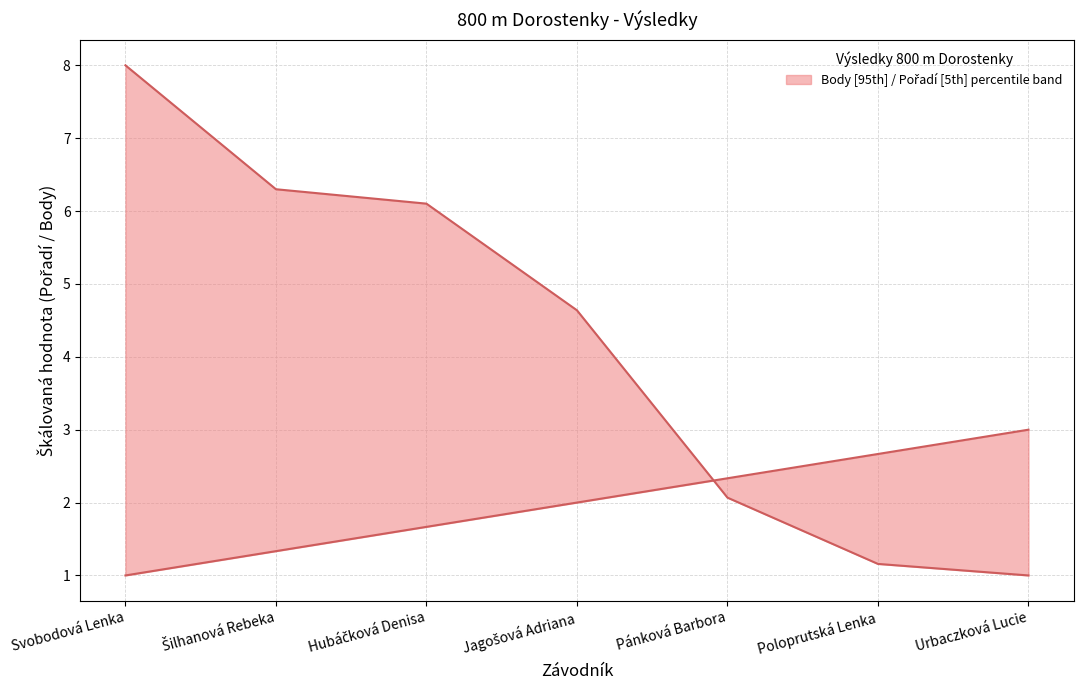

What is the total value across all series at Hubáčková Denisa?

7.8